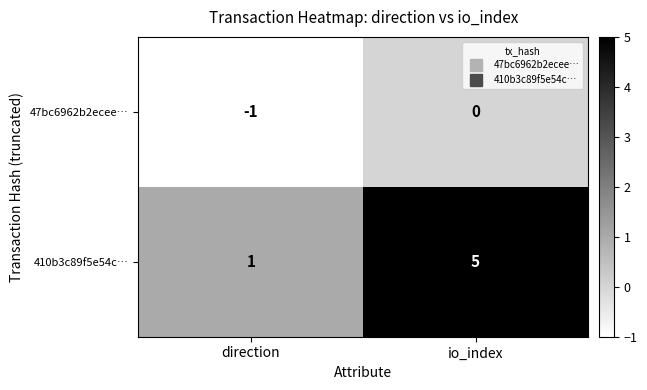

Reading left to right, what are all the values shown in this chart?

47bc6962b2ecee…: -1	0
410b3c89f5e54c…: 1	5